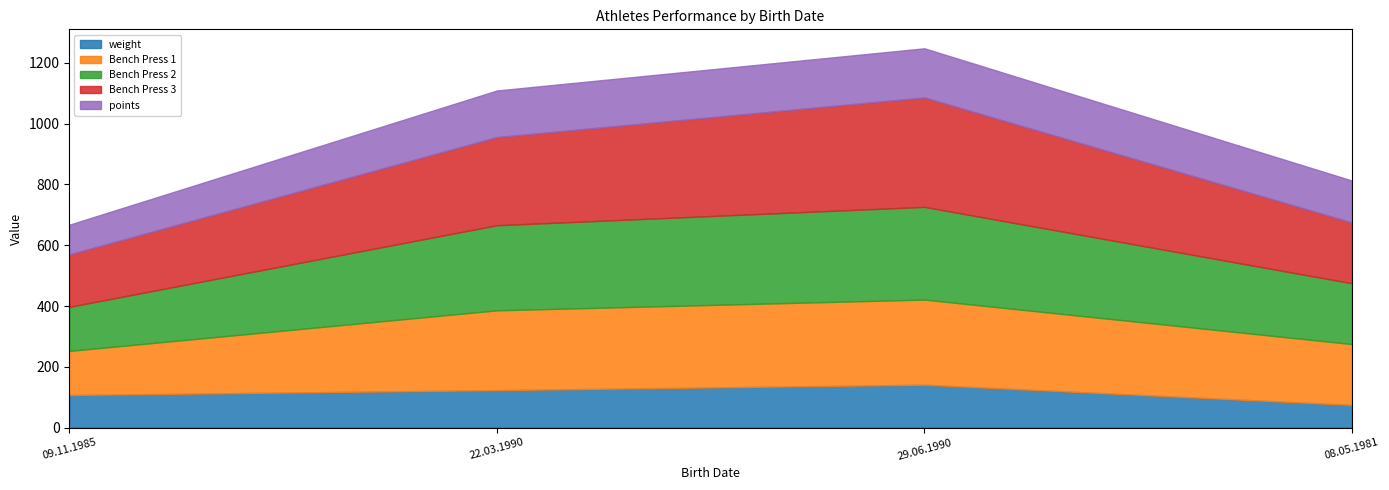

The value of weight at 22.03.1990 is 123.3. True or false?

True